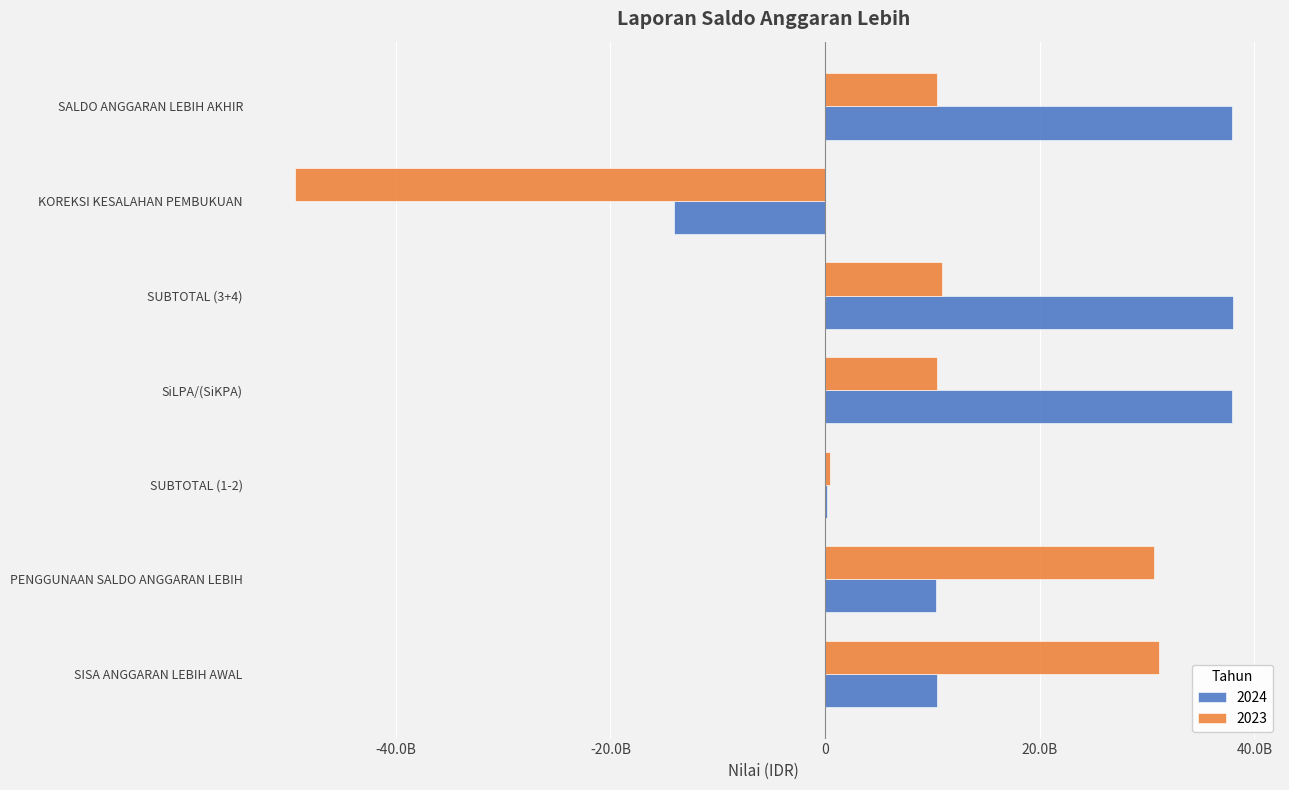

Which series has the largest range (max minus min)?

2023